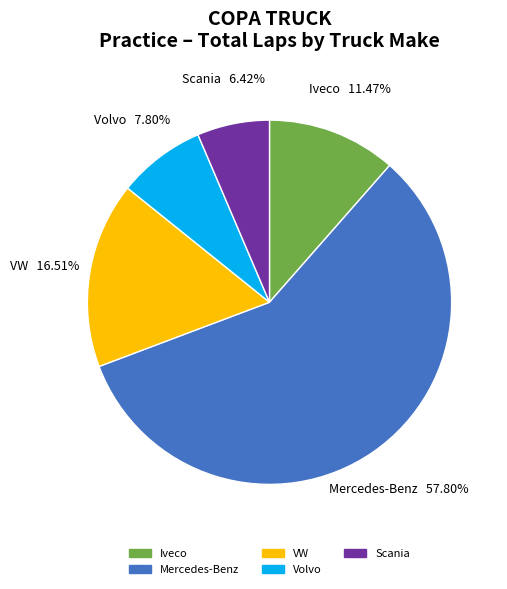

How many slices are in this pie chart?

5